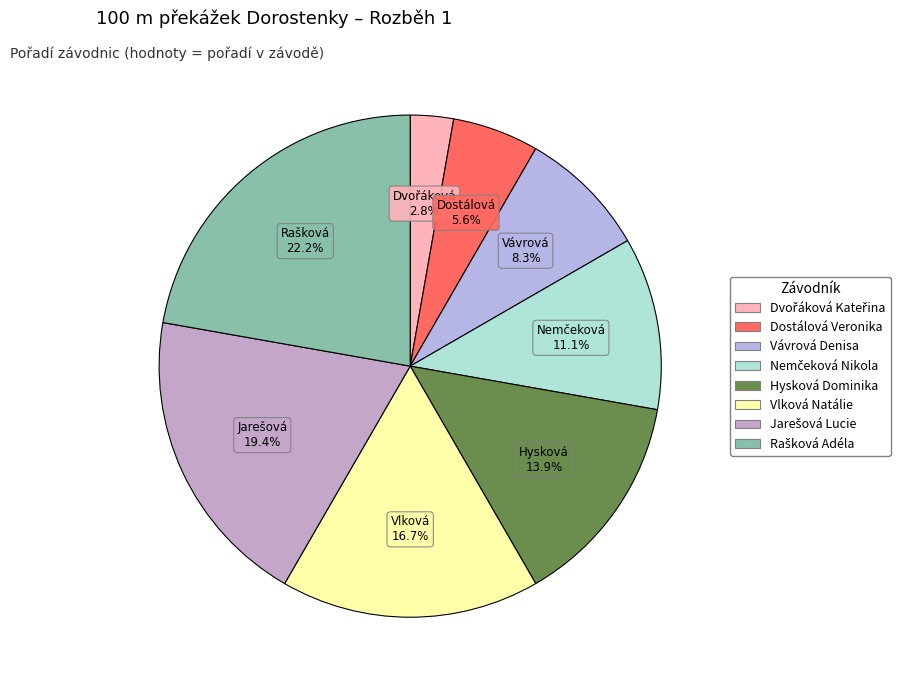

How many slices are in this pie chart?

8